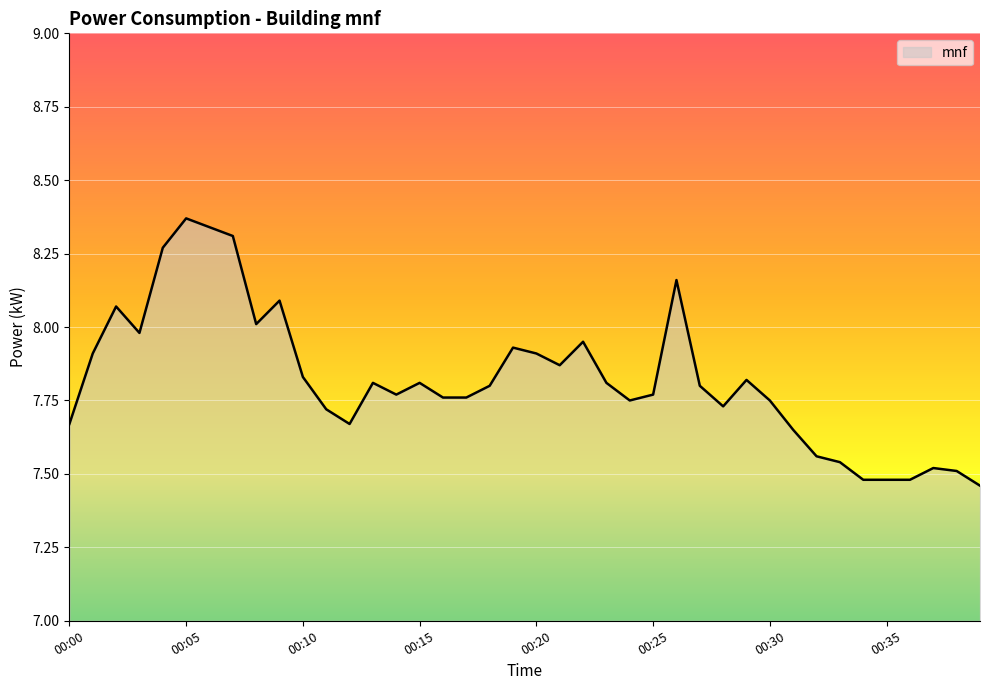

Rank the categories by value from highest to lowest.

00:05, 00:06, 00:07, 00:04, 00:26, 00:09, 00:02, 00:08, 00:03, 00:22, 00:19, 00:01, 00:20, 00:21, 00:10, 00:29, 00:13, 00:15, 00:23, 00:18, 00:27, 00:14, 00:25, 00:16, 00:17, 00:24, 00:30, 00:28, 00:11, 00:00, 00:12, 00:31, 00:32, 00:33, 00:37, 00:38, 00:34, 00:35, 00:36, 00:39